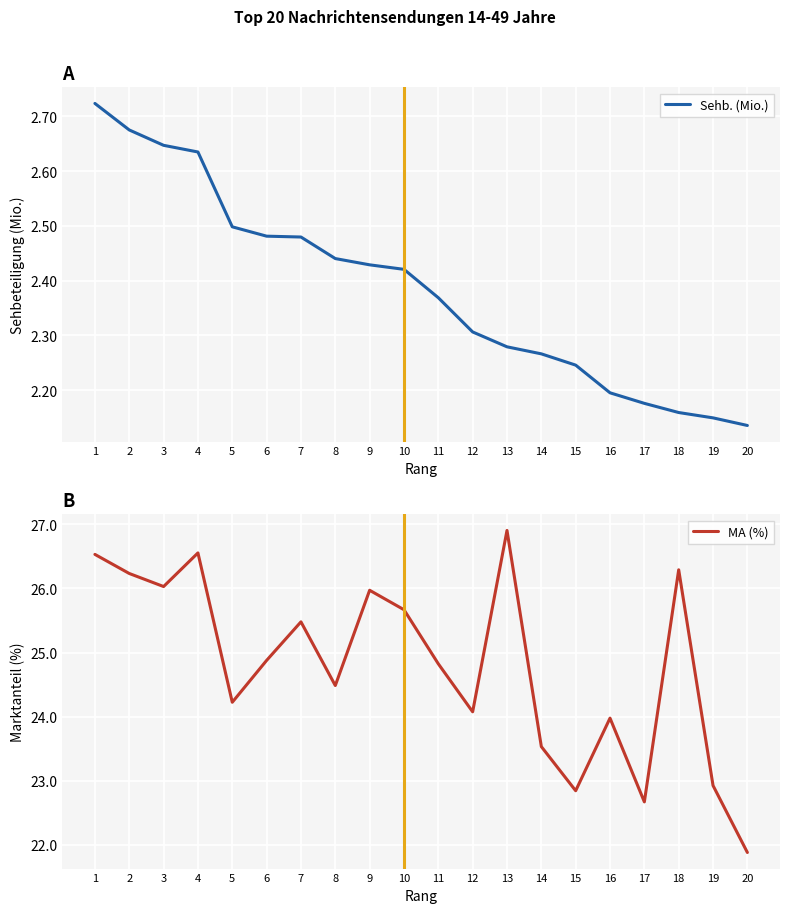

How many Sehb. (Mio.) values are between 2 and 3?

20